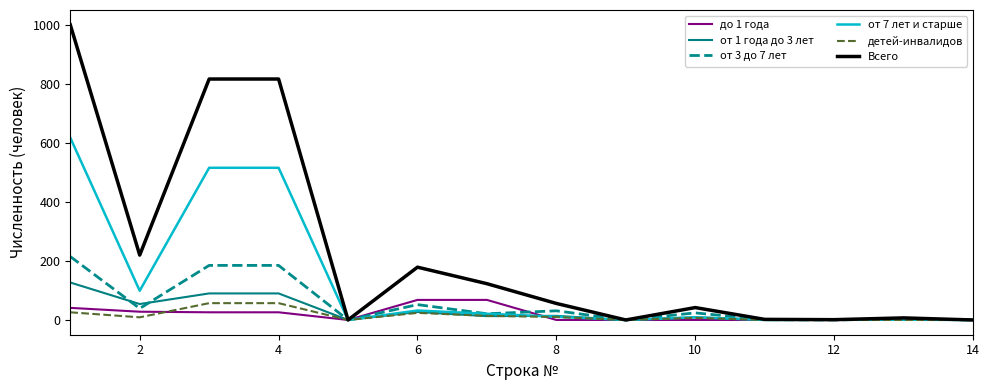

What is the maximum value shown in the chart?

1001